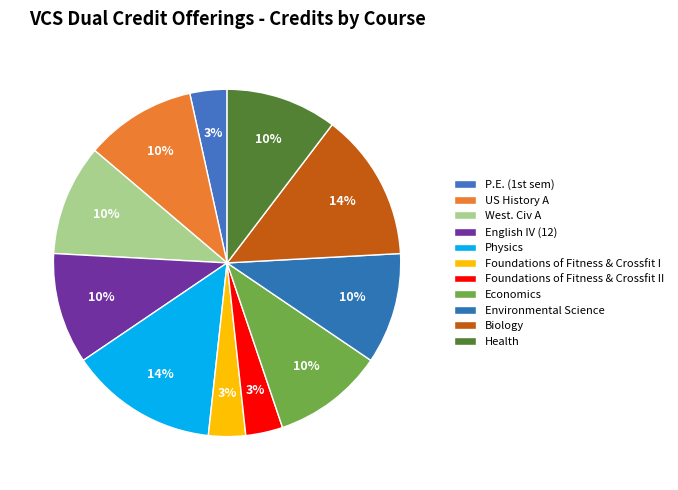

To the nearest percent, what percentage of the pie is Biology?

14%